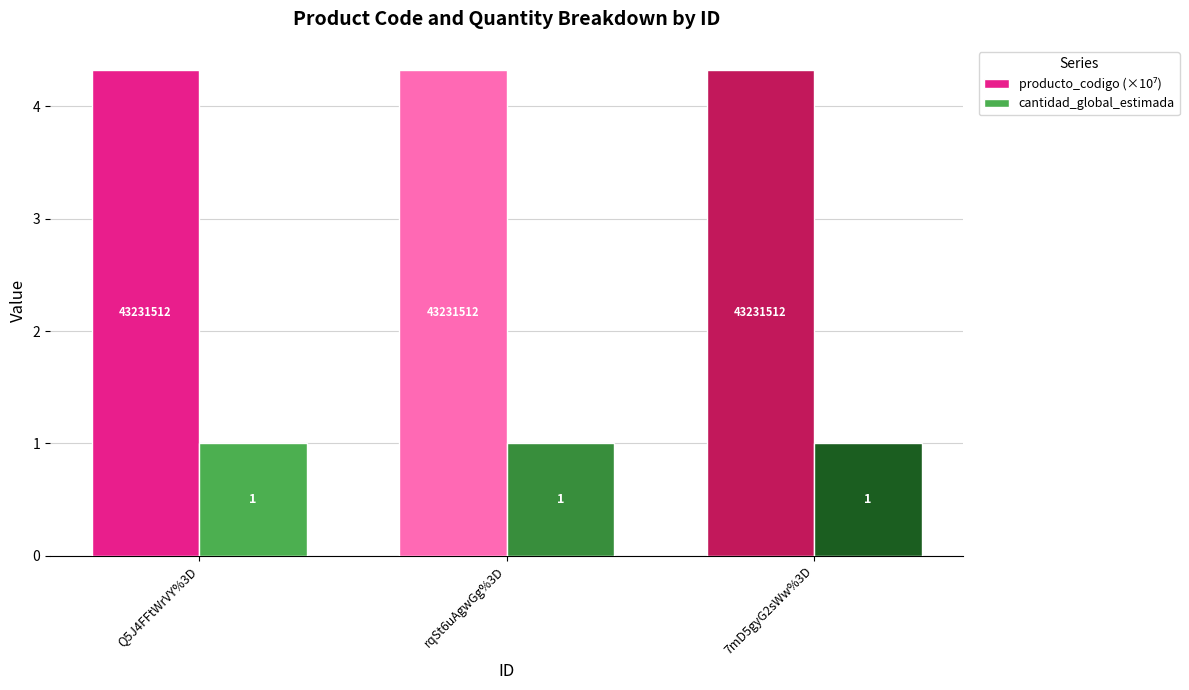

What is the approximate value of cantidad_global_estimada at rqSt6uAgwGg%3D?

1.0